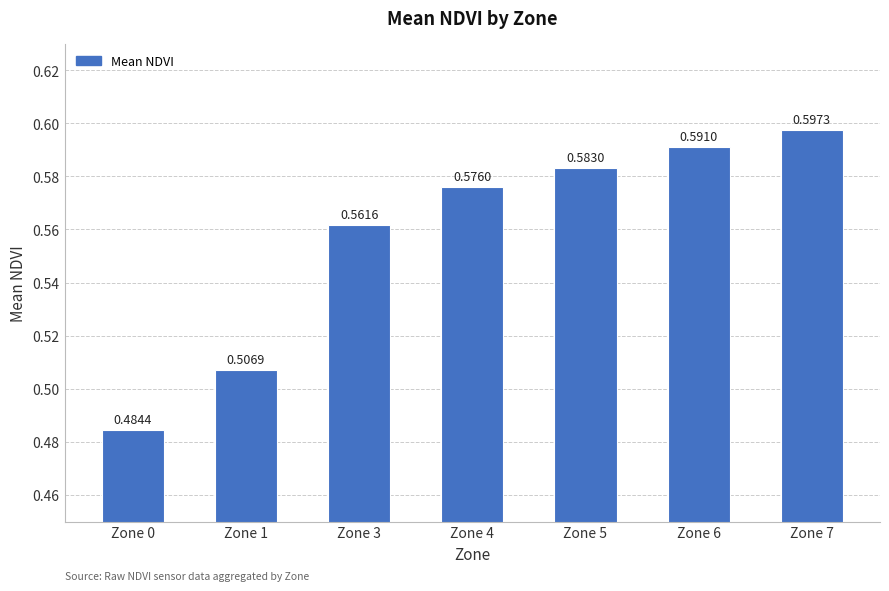

What is the change in value from Zone 0 to Zone 7?

+0.1